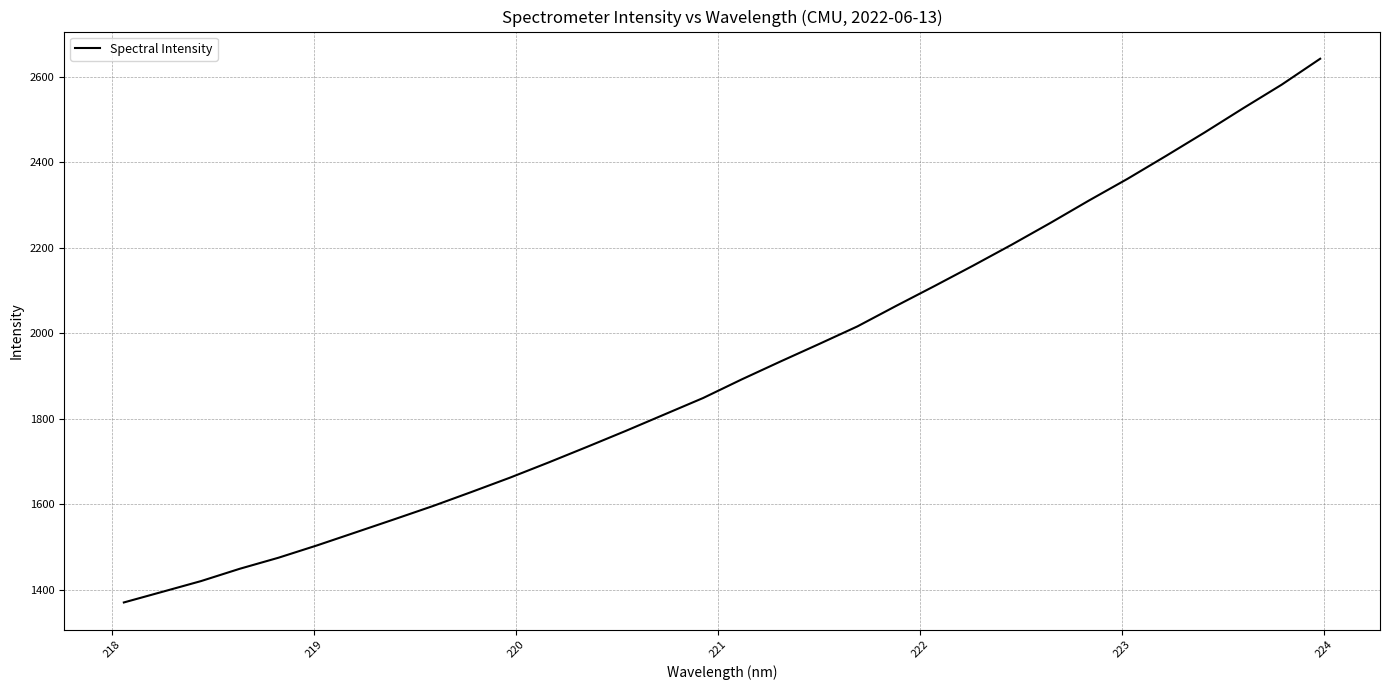

What is the difference between the second highest and minimum values?

1210.4